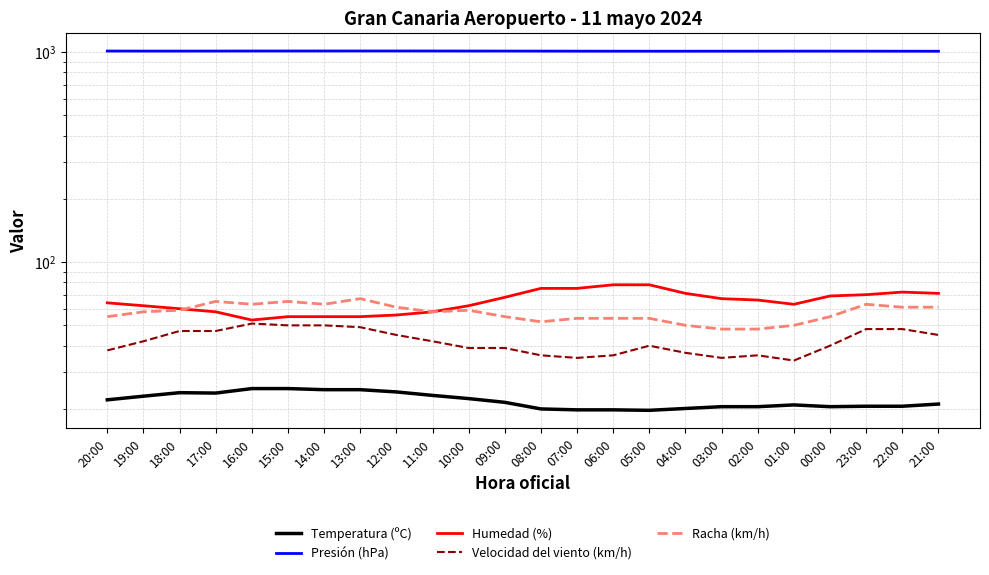

How many values in the Racha (km/h) series exceed 58?

11